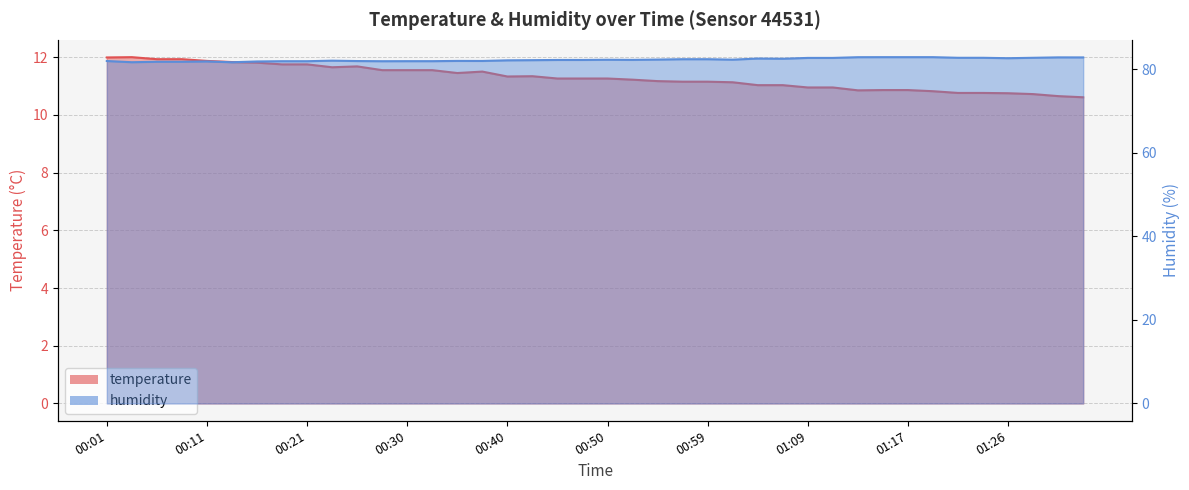

Which label corresponds to the largest value in the chart?

01:16